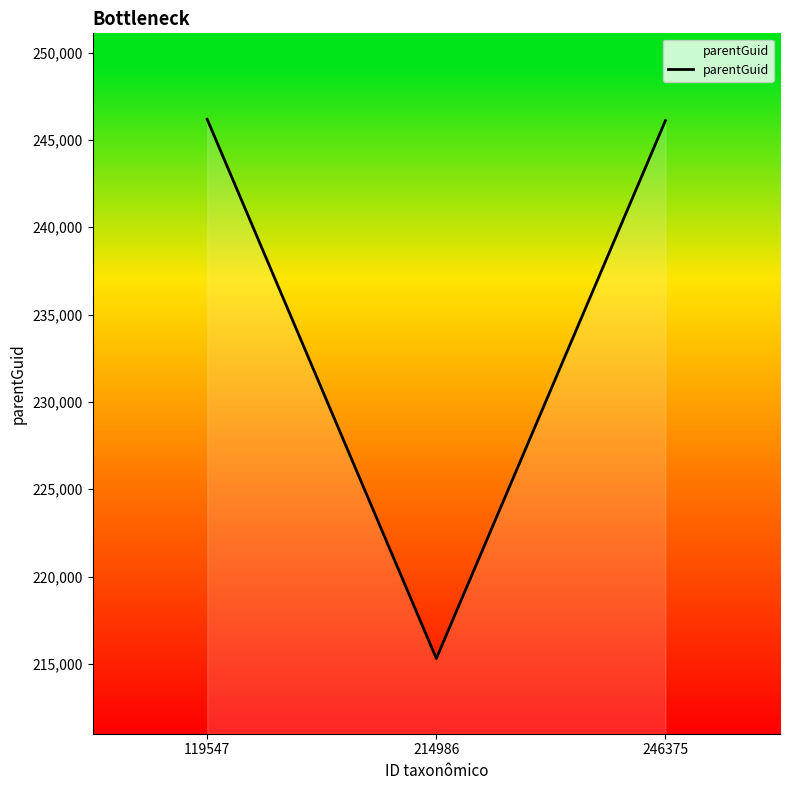

True or false: the data shows 329686 at 214986.

False